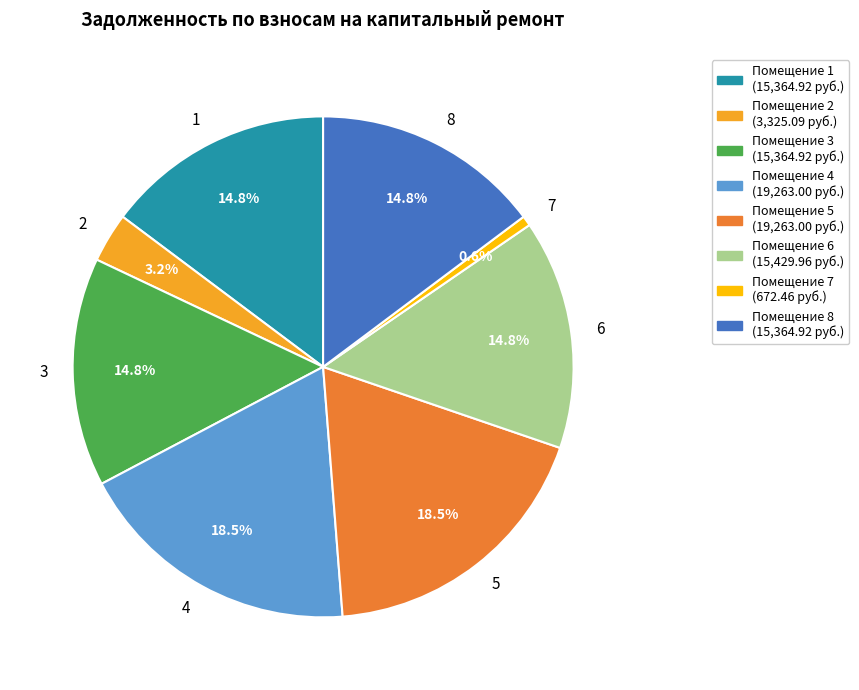

Combined, do Помещение 8 (15,364.92 руб.) and Помещение 3 (15,364.92 руб.) account for over 50%?

No